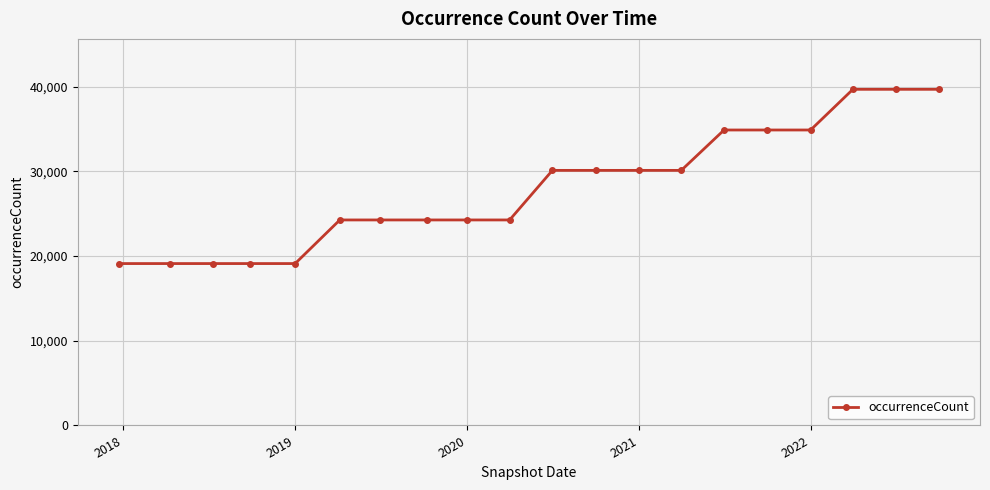

Reading right to left, extract all data points from this chart.

39678	39678	39678	34876	34876	34876	30110	30110	30110	30110	24258	24258	24258	24258	24258	19110	19110	19110	19110	19110